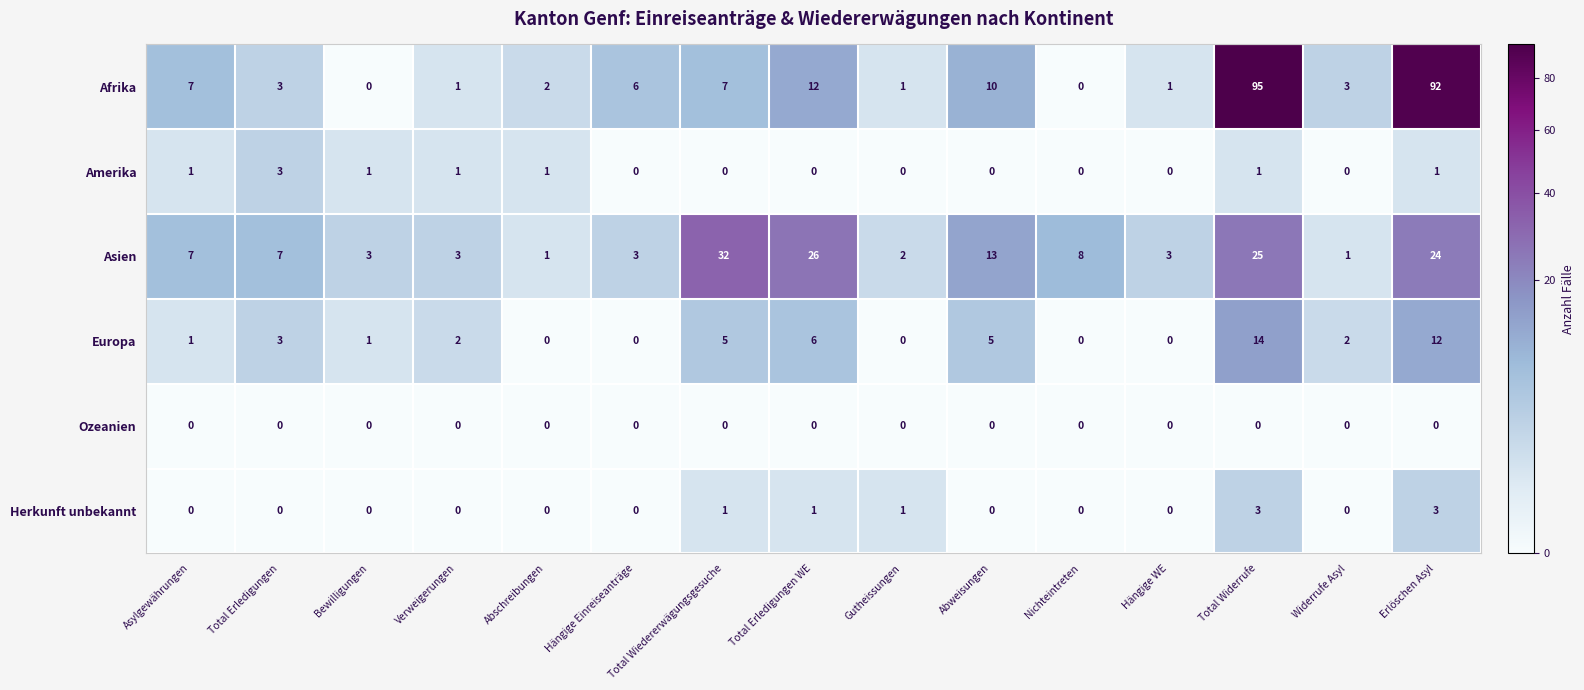

At how many categories does at least one series exceed 17?

4